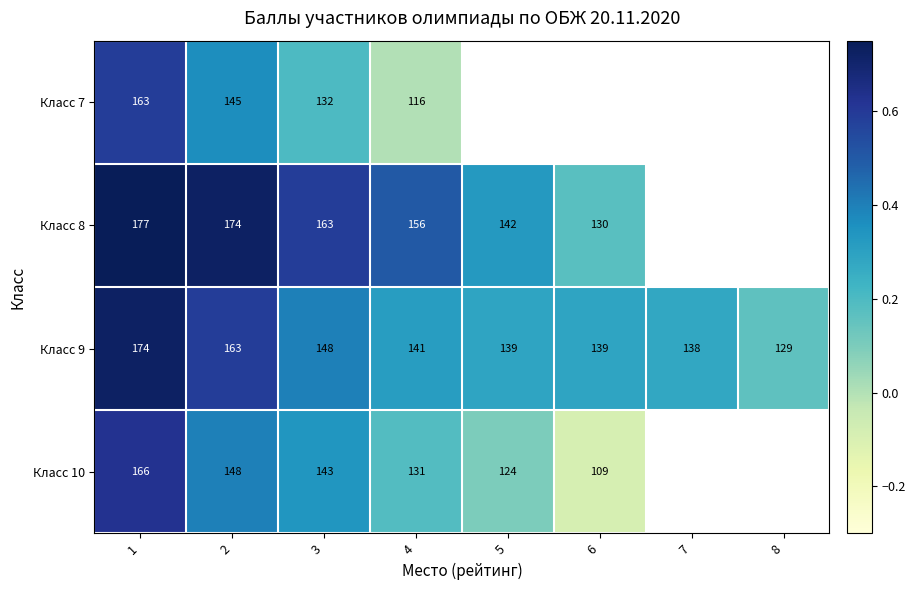

What is the maximum value shown in the chart?

0.8